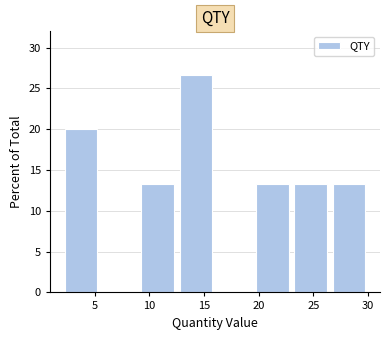

Reading left to right, list every bar in this chart as the range it spans on the x-axis followed by its height. The values are not printed on the chart, so give them approximately, as read against the axis.

2.0 to 5.5: 20.0
5.5 to 9.0: 0
9.0 to 12.5: 13.5
12.5 to 16.0: 26.5
16.0 to 19.5: 0
19.5 to 23.0: 13.5
23.0 to 26.5: 13.5
26.5 to 30.0: 13.5